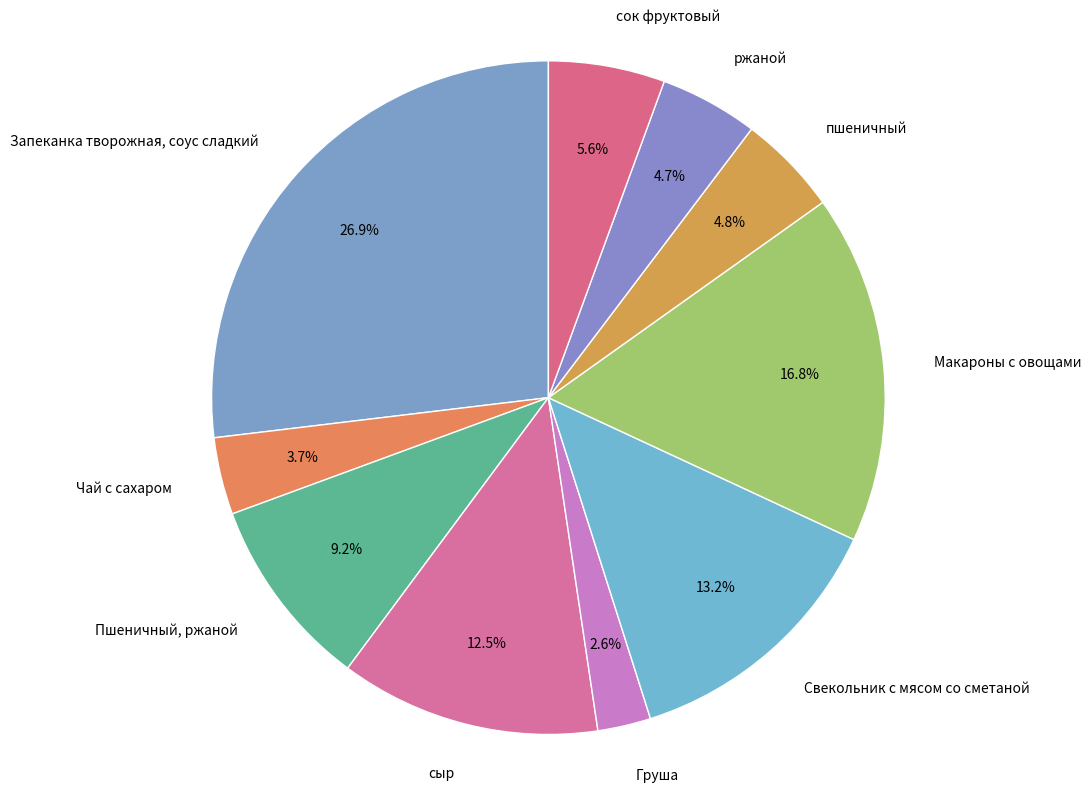

Does any single category account for the majority?

No